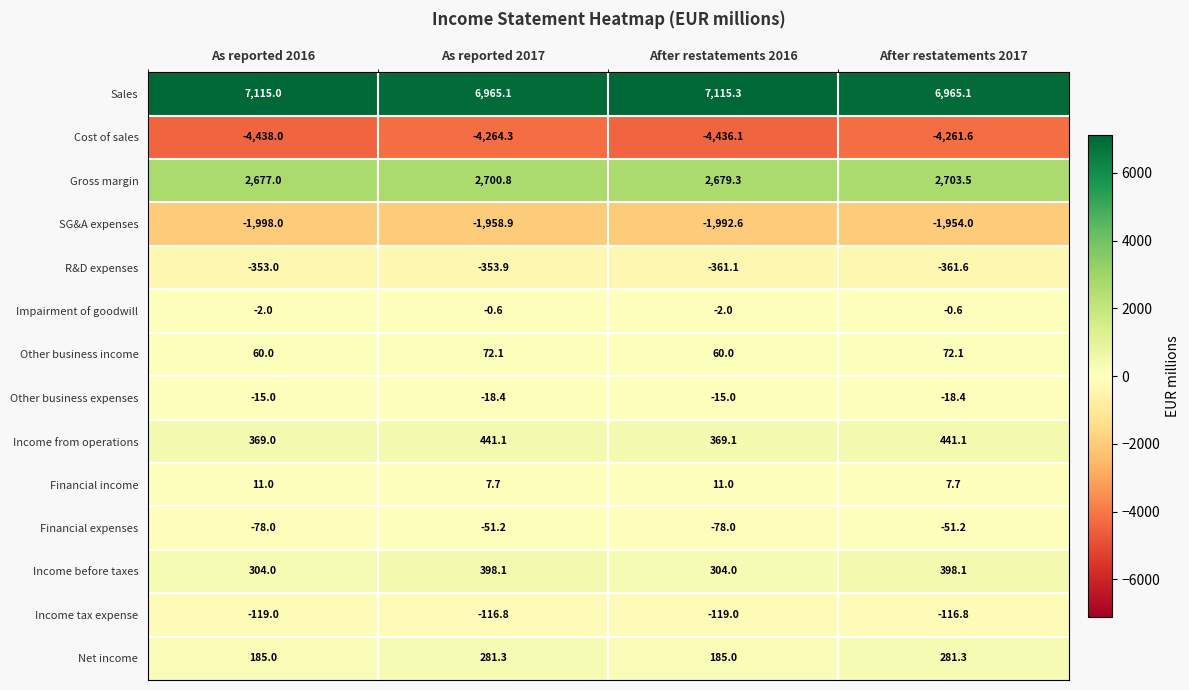

True or false: Impairment of goodwill has a value of -0.6 at After restatements 2017.

True